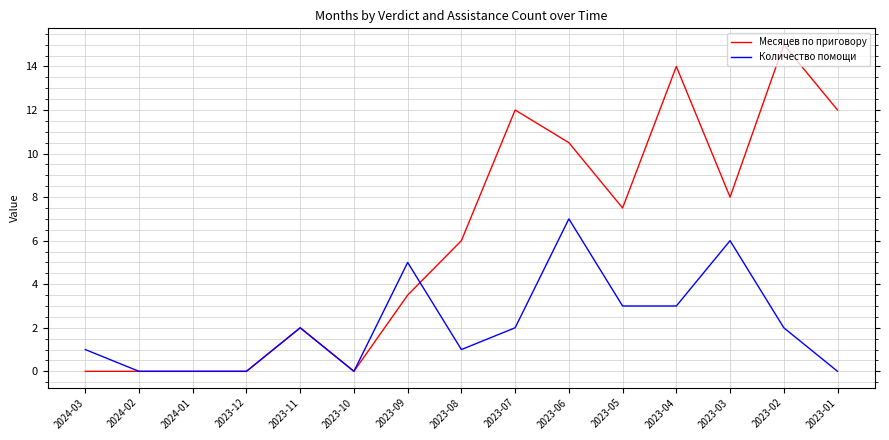

What is the difference between the Количество помощи values at 2023-02 and 2024-03?

1.0